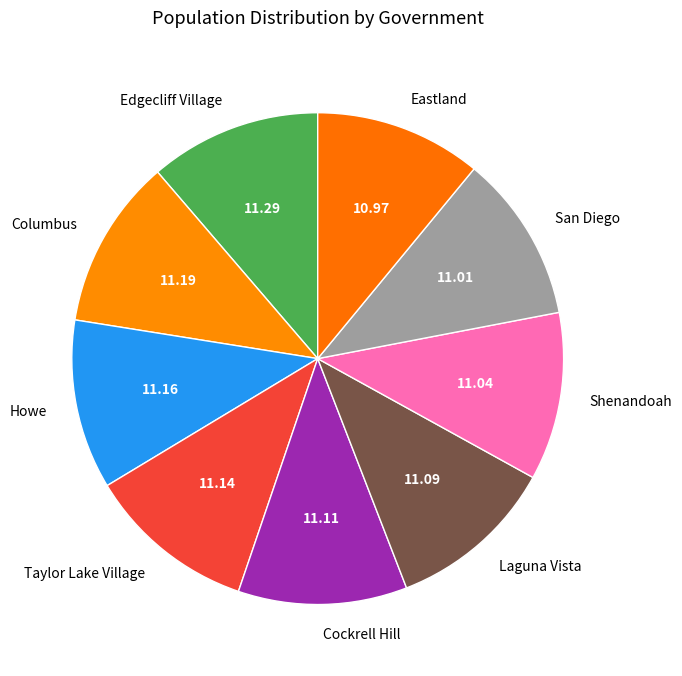

Do Shenandoah and Taylor Lake Village together represent more than half of the pie?

No